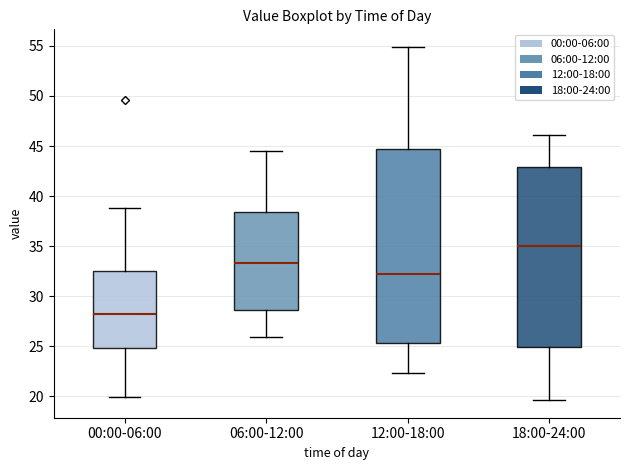

Comparing the boxes themselves (not the whiskers), which one is the tallest?

12:00-18:00